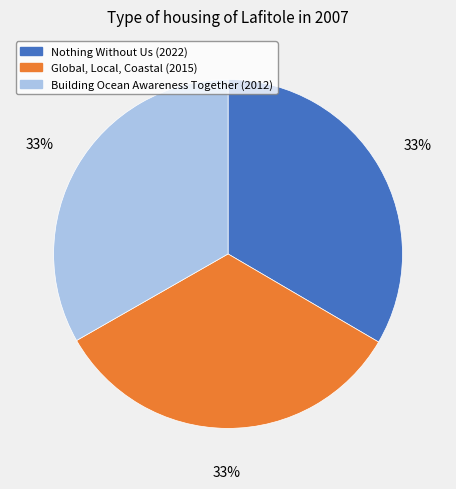

To the nearest percent, what is the combined percentage of Nothing Without Us (2022) and Global, Local, Coastal (2015)?

67%